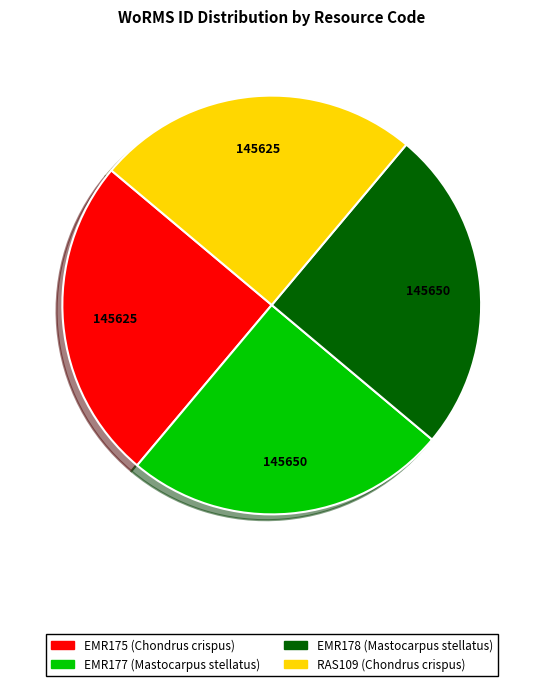

True or false: EMR177 (Mastocarpus stellatus) accounts for 25% of the total.

True